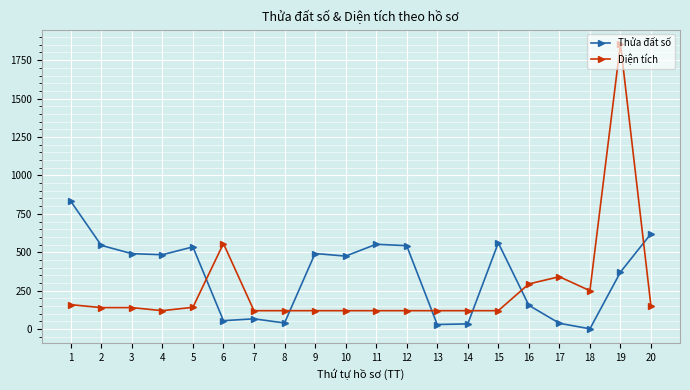

The value of Diện tích at 3 is 228. True or false?

False